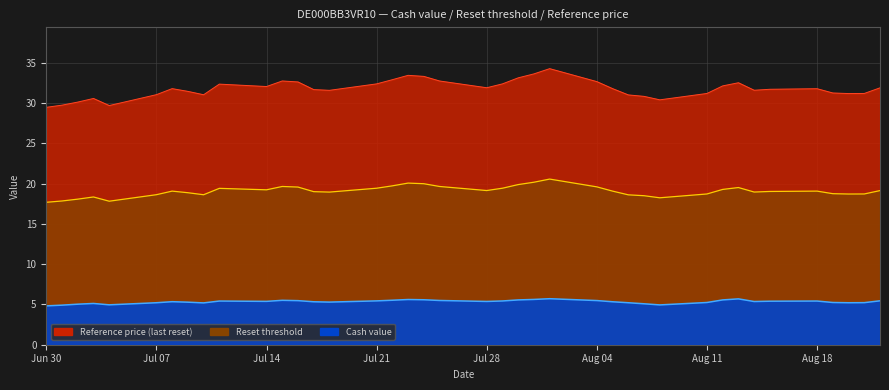

At which category is the sum across all series the highest?

2025-08-01